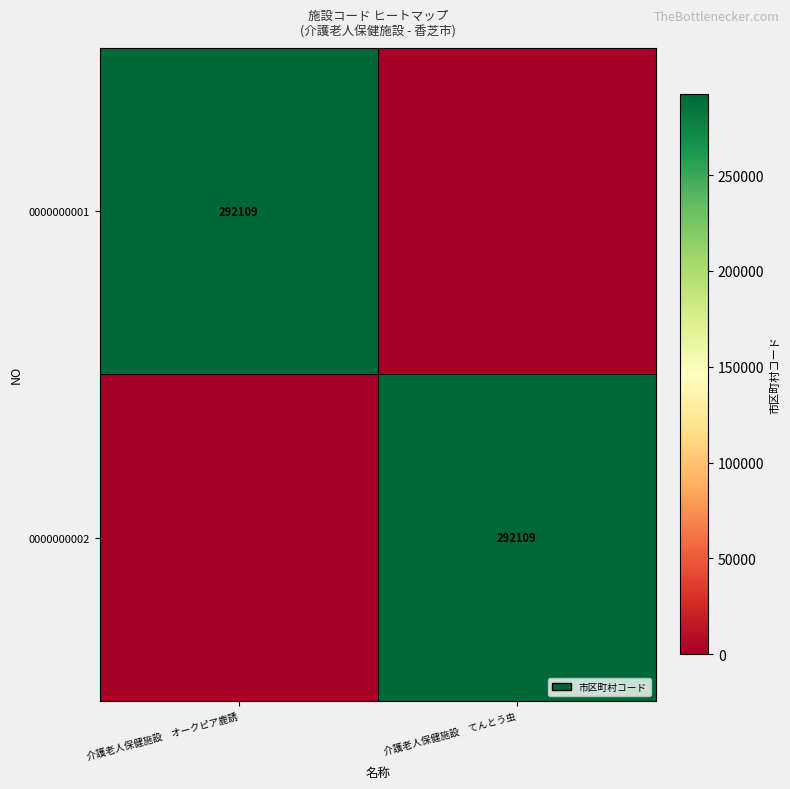

Is it true that 0000000001 equals 418871 at 介護老人保健施設　オークピア鹿誘?

False